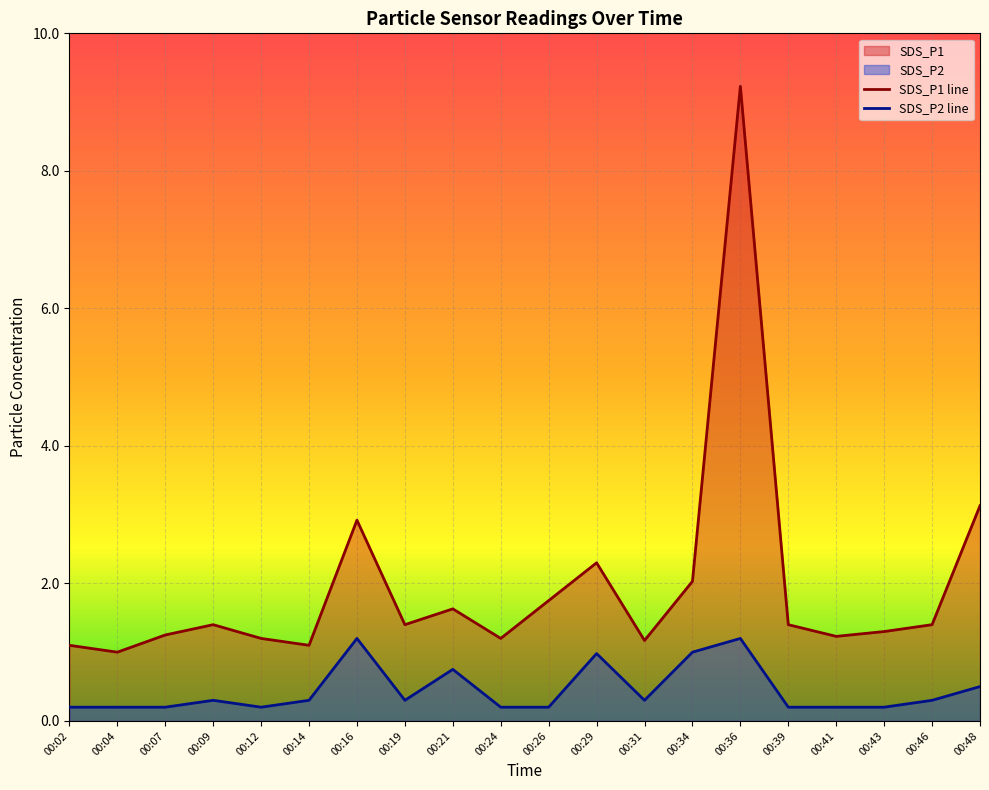

What is the value of the SDS_P1 point at the 13th from the left?

1.2